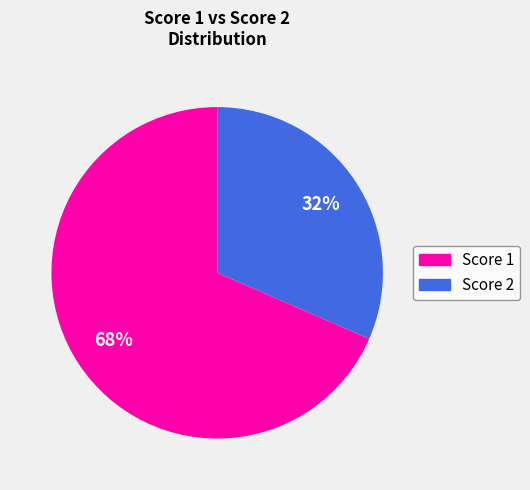

Is there a majority slice in this chart?

Yes